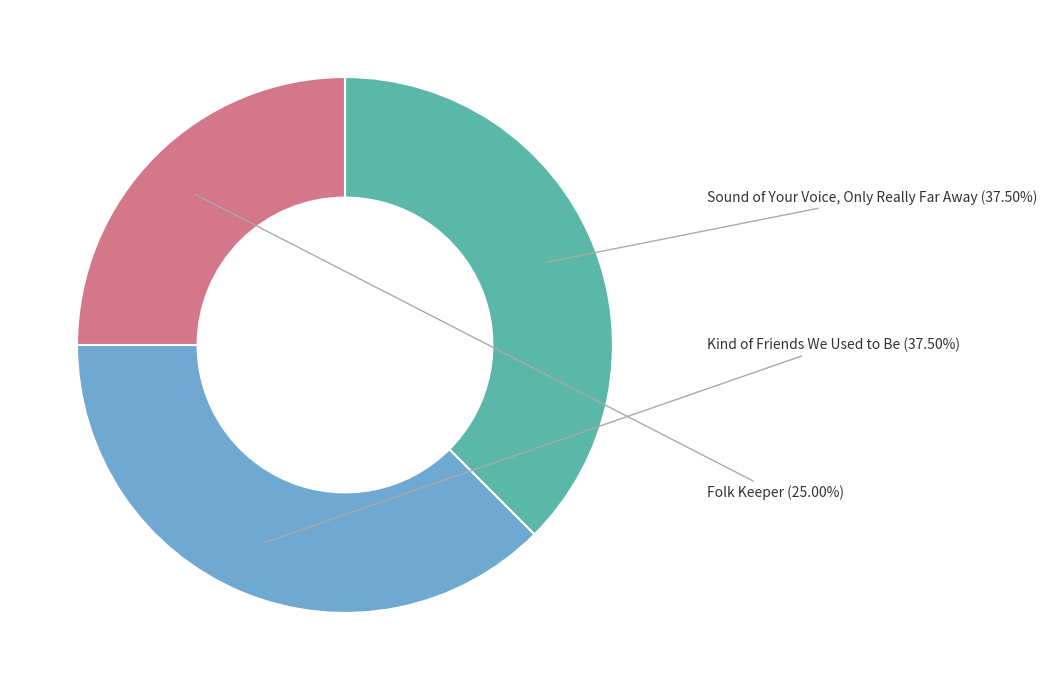

Is it true that Folk Keeper is 25% of the pie?

True